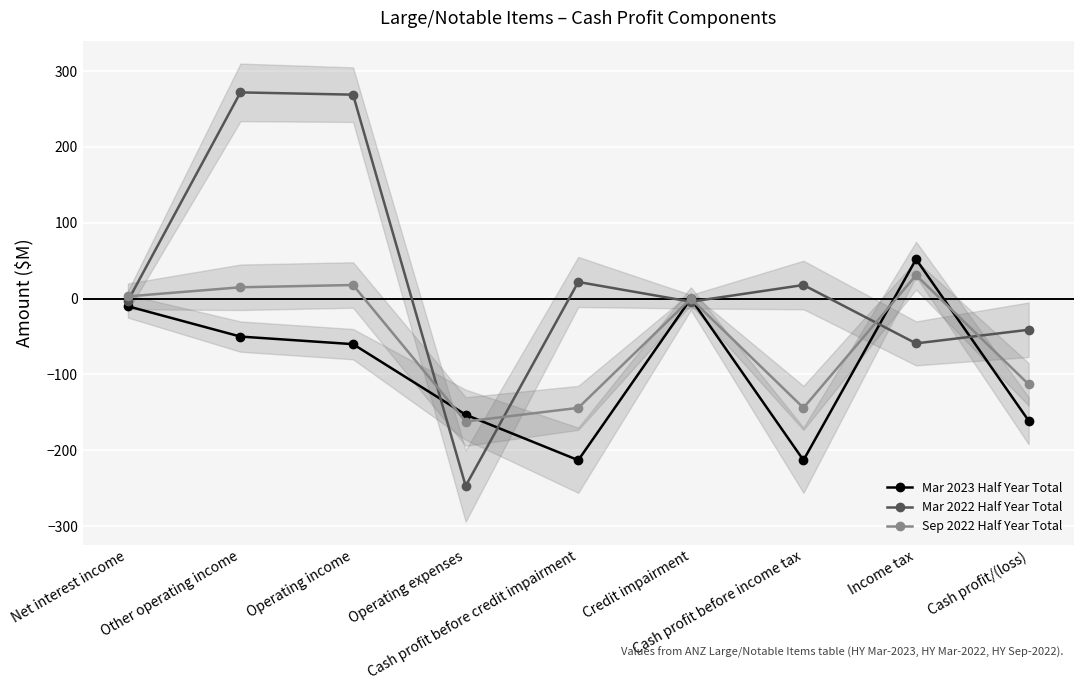

At which category does the chart reach its minimum across all series?

Operating expenses